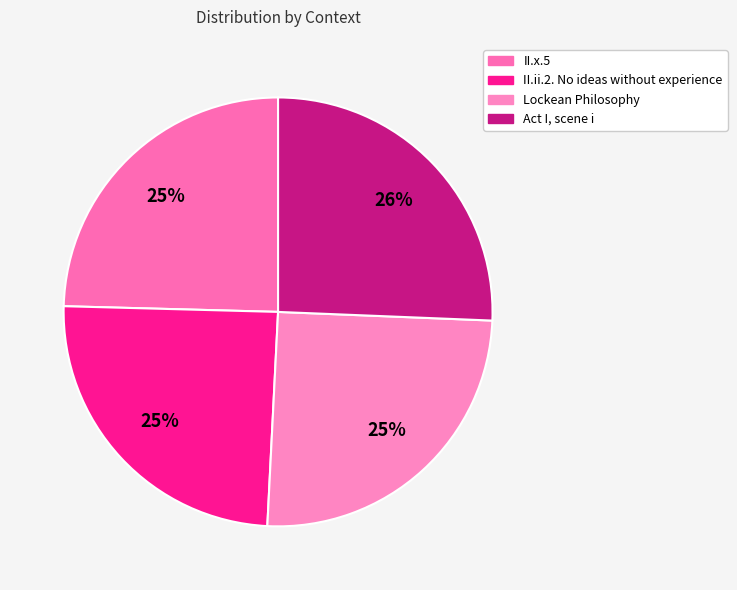

To the nearest percent, what is the difference between the largest and smallest slice percentages?

1%